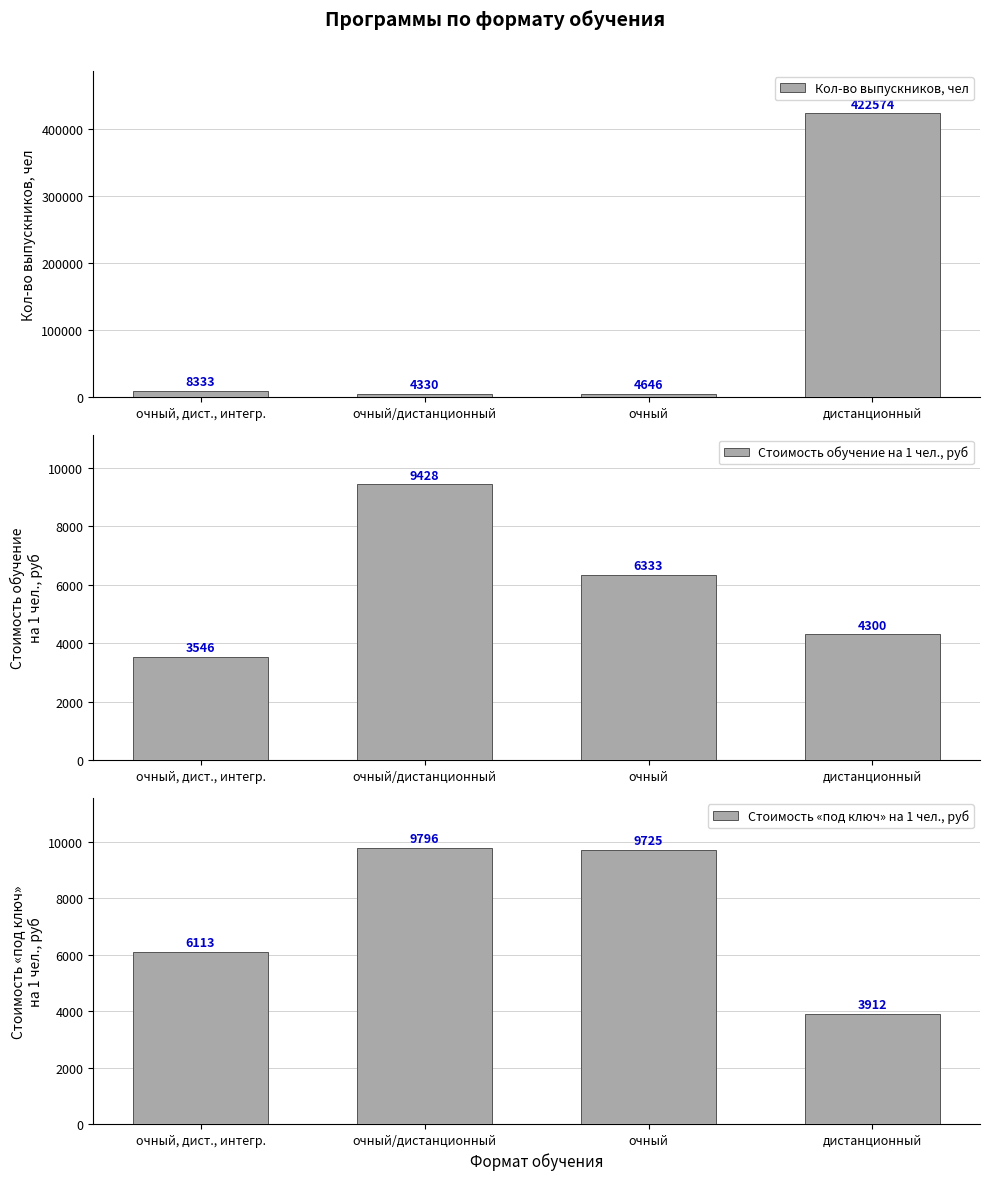

What is the difference between the maximum and minimum values in the Стоимость «под ключ» на 1 чел., руб series?

5884